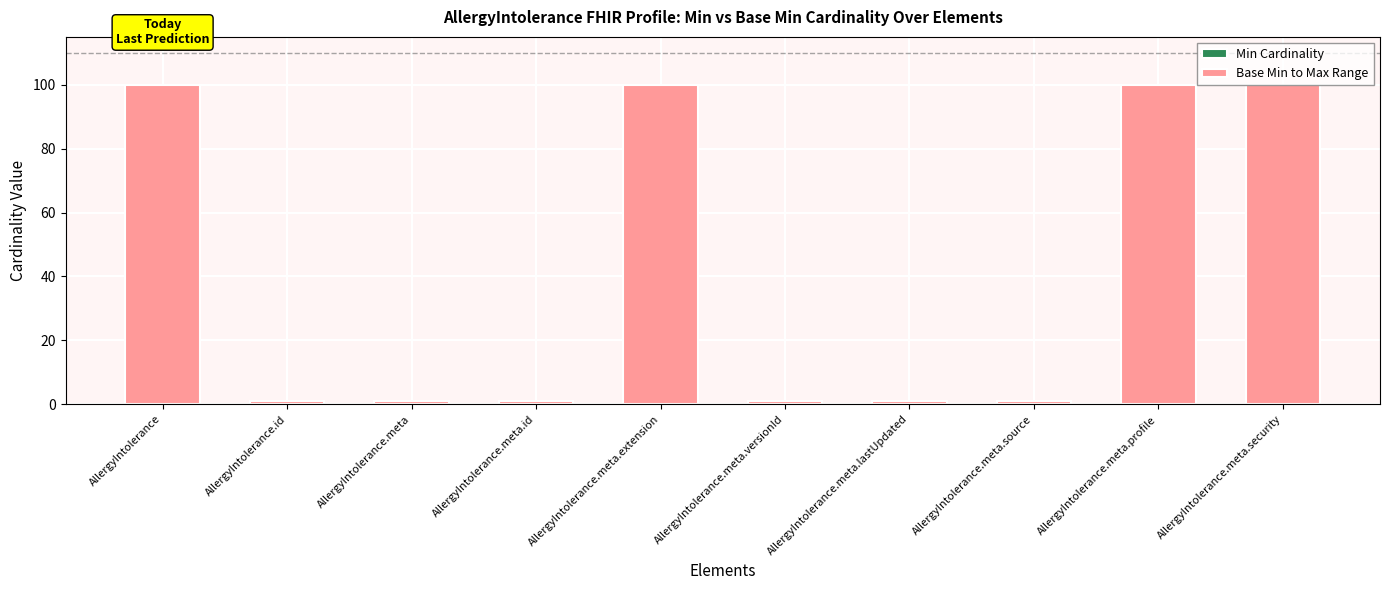

What is the greatest value displayed?

100